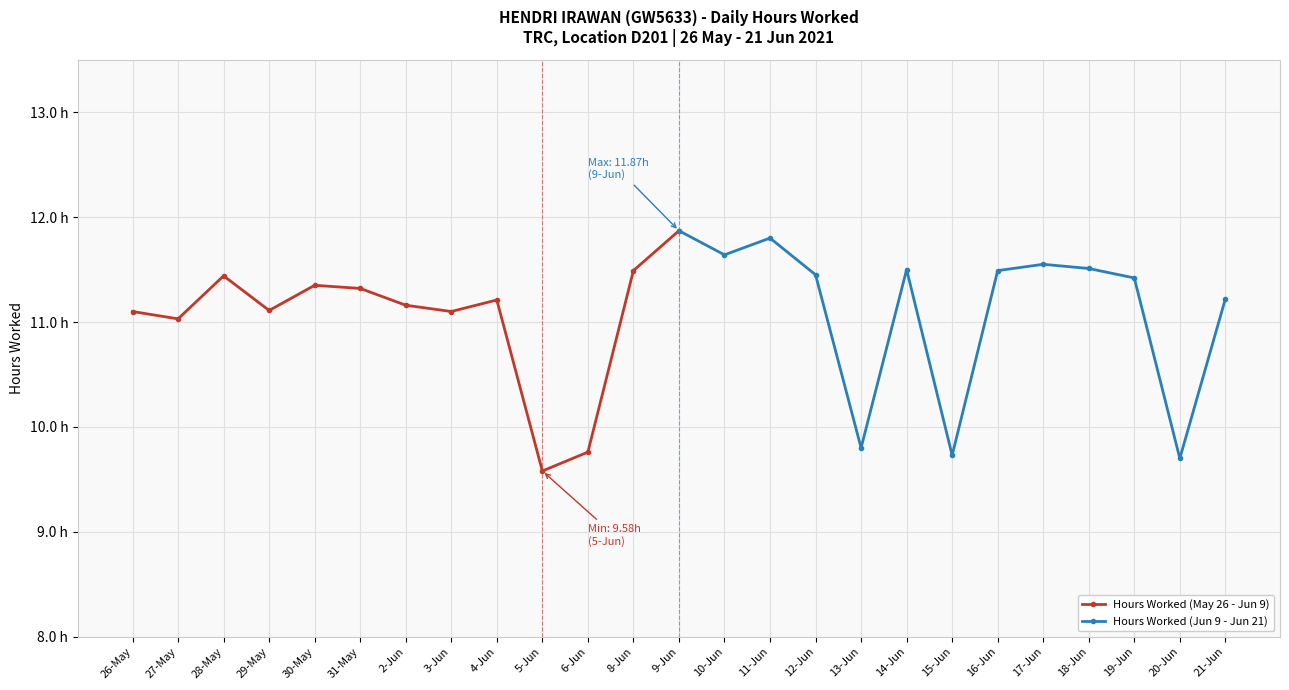

Reading left to right, extract all data points from this chart.

Hours Worked (May 26 - Jun 9): 11.1	11.0	11.4	11.1	11.3	11.3	11.2	11.1	11.2	9.6	9.8	11.5	11.9
Hours Worked (Jun 9 - Jun 21): 11.9	11.6	11.8	11.4	9.8	11.5	9.7	11.5	11.6	11.5	11.4	9.7	11.2